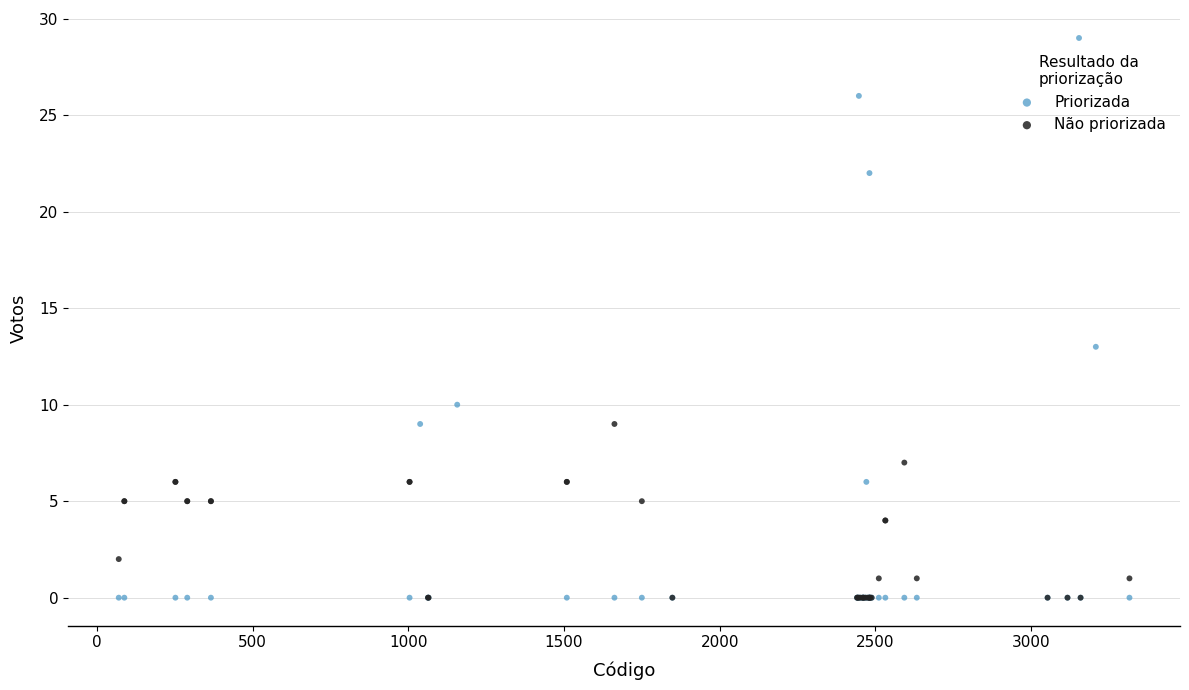

Which series has the largest Y range (max minus min)?

Priorizada